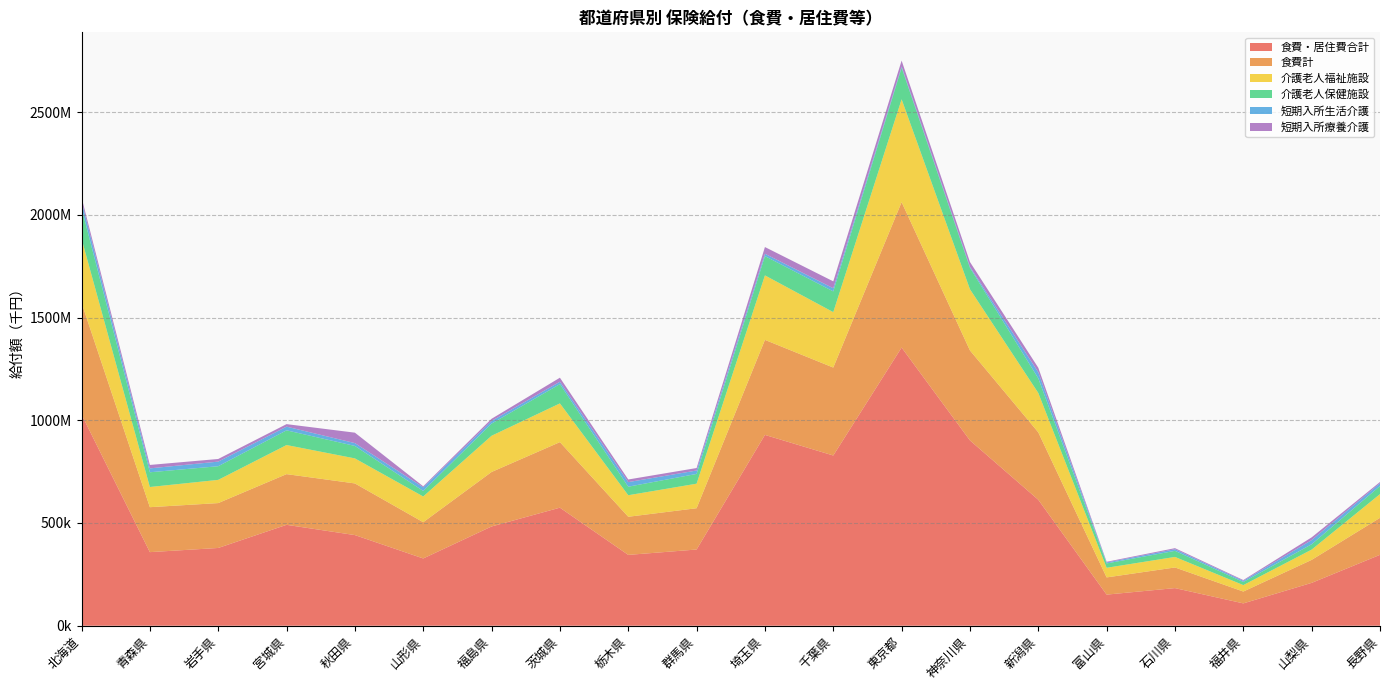

Reading left to right, what are all the values shown in this chart?

食費・居住費合計: 1028570.9	358172.5	378479.0	491113.8	441201.0	327407.5	483102.3	574594.7	344782.5	370932.9	928777.6	828516.3	1353890.2	901952.0	613115.4	151453.7	183139.5	108774.9	208621.8	345038.3
食費計: 543613.8	218795.8	218444.0	246715.6	251367.0	176388.5	265212.0	318995.6	185590.5	200948.2	462449.3	428047.8	707751.4	437904.0	328070.9	83729.6	100492.4	57637.0	111884.4	180095.8
介護老人福祉施設: 311997.2	98209.6	112946.6	141623.8	121862.8	125260.5	176262.8	188502.7	104785.9	119411.9	313908.2	269717.2	500499.1	297832.4	191621.1	46836.4	51251.5	31320.2	50006.2	115469.9
介護老人保健施設: 149767.5	71648.4	66444.2	71522.8	60604.8	26867.8	59165.1	93795.6	41526.3	47552.0	93760.1	100922.1	153702.8	104452.0	71260.4	21139.8	29556.2	15293.7	26071.8	39365.5
短期入所生活介護: 32794.7	19018.6	22420.9	17959.6	13820.2	17756.2	12866.2	11584.2	22334.3	16557.8	11505.9	15269.6	5716.2	5125.8	29359.2	4729.7	7895.3	5569.5	20364.8	13439.9
短期入所療養介護: 18503.2	16701.4	12807.8	12272.5	50777.4	4909.3	10606.8	19665.7	12753.2	12124.4	32631.3	33619.0	28959.5	23143.9	22176.8	3395.9	5221.5	3748.5	13186.2	6205.3